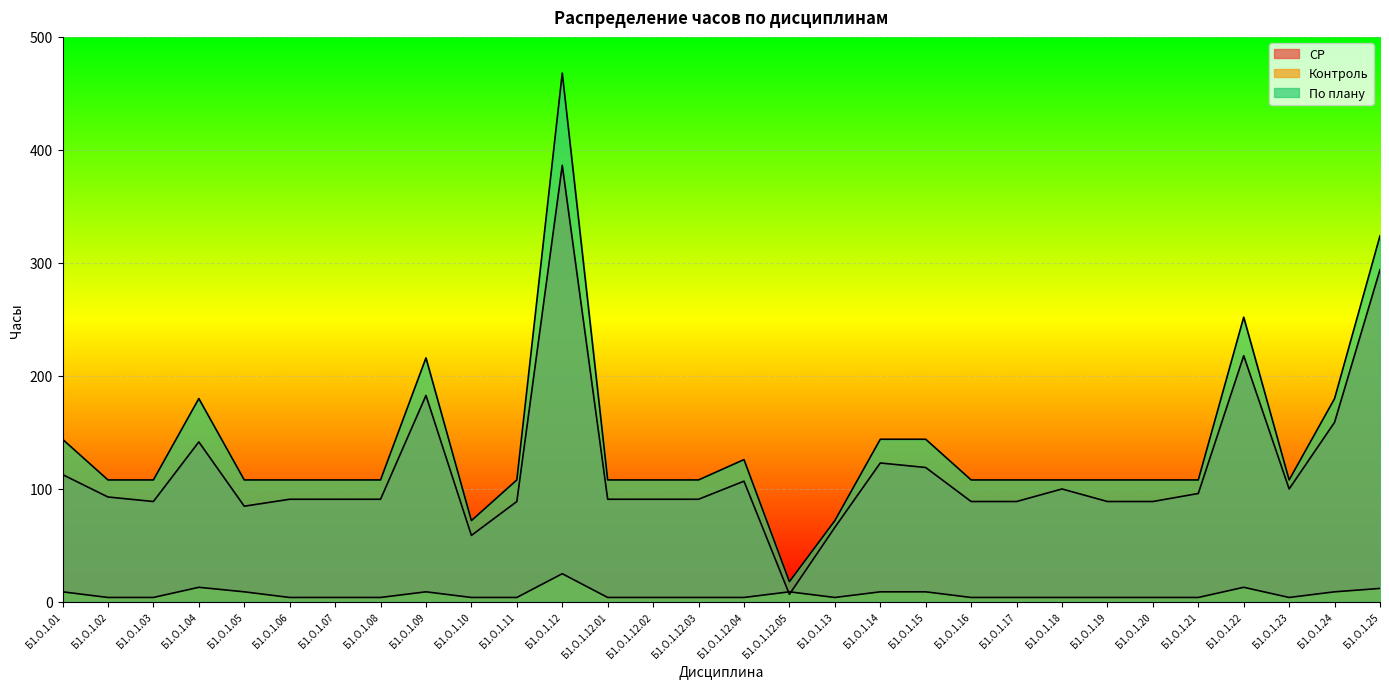

Where is the first local minimum for СР?

Б1.О.1.03